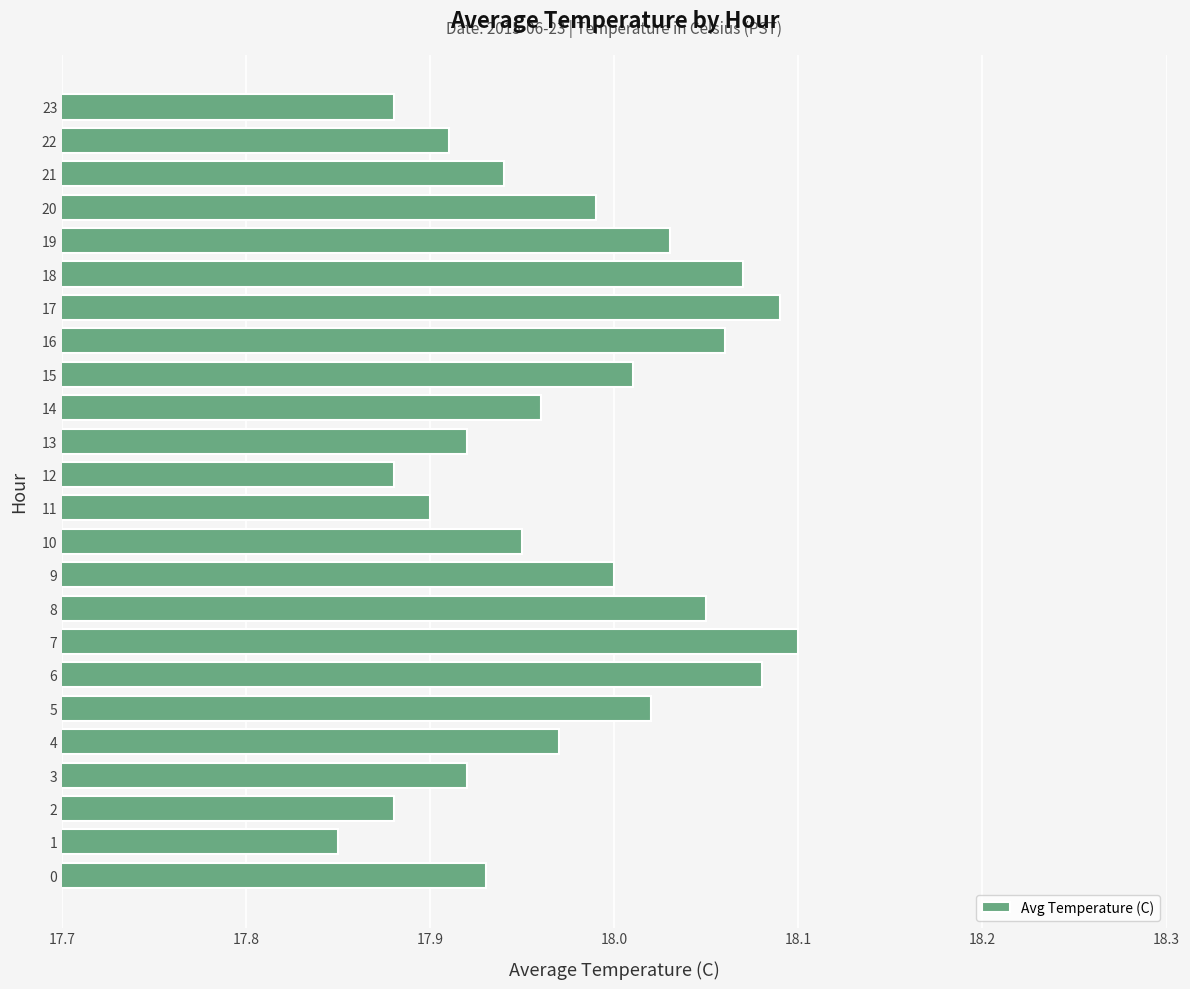

What is the sum of the values at 6 and 7?

36.2